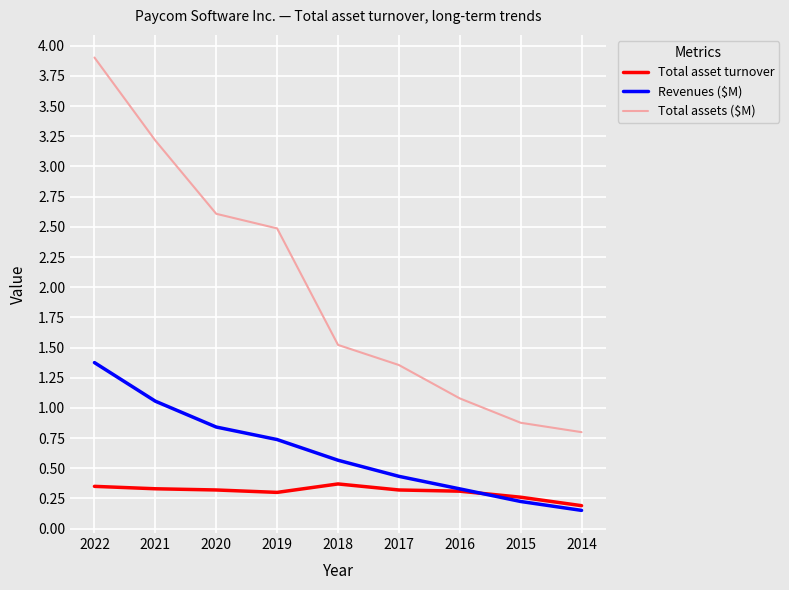

Is it true that Total asset turnover equals 0.5 at 2021?

False